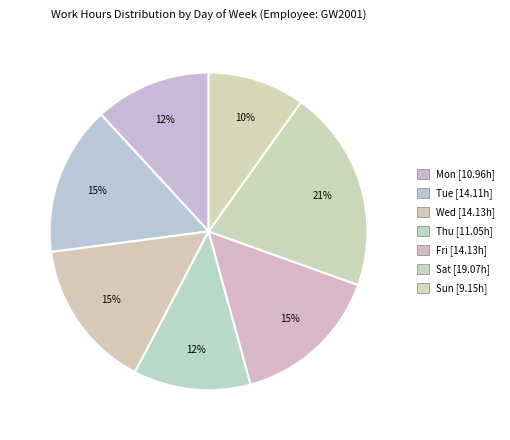

To the nearest percent, what is the average slice percentage?

14%